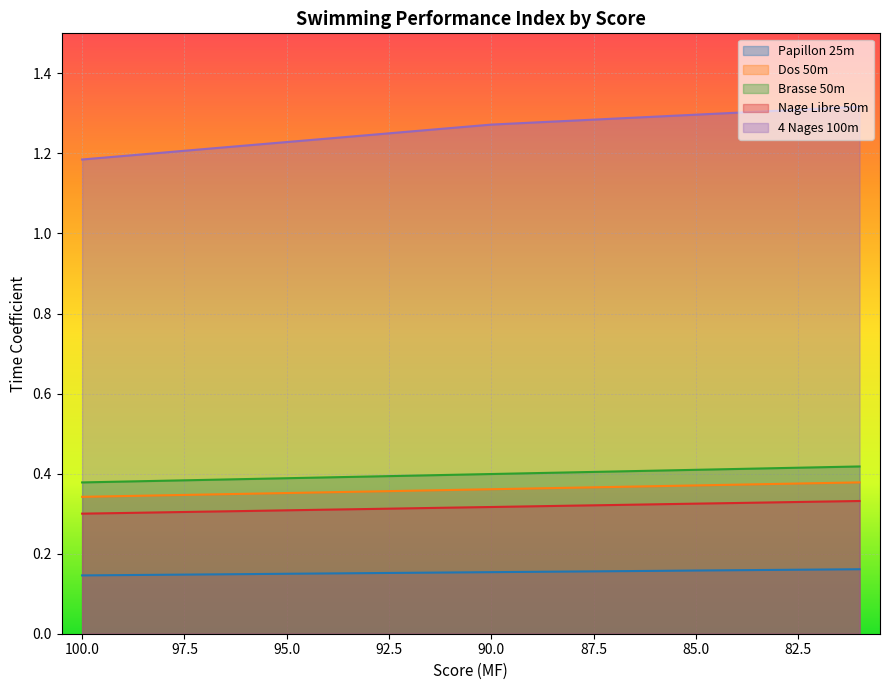

Reading right to left, extract all data points from this chart.

Papillon 25m: 81=0.2	82=0.2	83=0.2	84=0.2	85=0.2	86=0.2	87=0.2	88=0.2	89=0.2	90=0.2	91=0.2	92=0.2	93=0.2	94=0.2	95=0.1	96=0.1	97=0.1	98=0.1	99=0.1	100=0.1
Dos 50m: 81=0.4	82=0.4	83=0.4	84=0.4	85=0.4	86=0.4	87=0.4	88=0.4	89=0.4	90=0.4	91=0.4	92=0.4	93=0.4	94=0.4	95=0.4	96=0.3	97=0.3	98=0.3	99=0.3	100=0.3
Brasse 50m: 81=0.4	82=0.4	83=0.4	84=0.4	85=0.4	86=0.4	87=0.4	88=0.4	89=0.4	90=0.4	91=0.4	92=0.4	93=0.4	94=0.4	95=0.4	96=0.4	97=0.4	98=0.4	99=0.4	100=0.4
Nage Libre 50m: 81=0.3	82=0.3	83=0.3	84=0.3	85=0.3	86=0.3	87=0.3	88=0.3	89=0.3	90=0.3	91=0.3	92=0.3	93=0.3	94=0.3	95=0.3	96=0.3	97=0.3	98=0.3	99=0.3	100=0.3
4 Nages 100m: 81=1.3	82=1.3	83=1.3	84=1.3	85=1.3	86=1.3	87=1.3	88=1.3	89=1.3	90=1.3	91=1.3	92=1.3	93=1.2	94=1.2	95=1.2	96=1.2	97=1.2	98=1.2	99=1.2	100=1.2